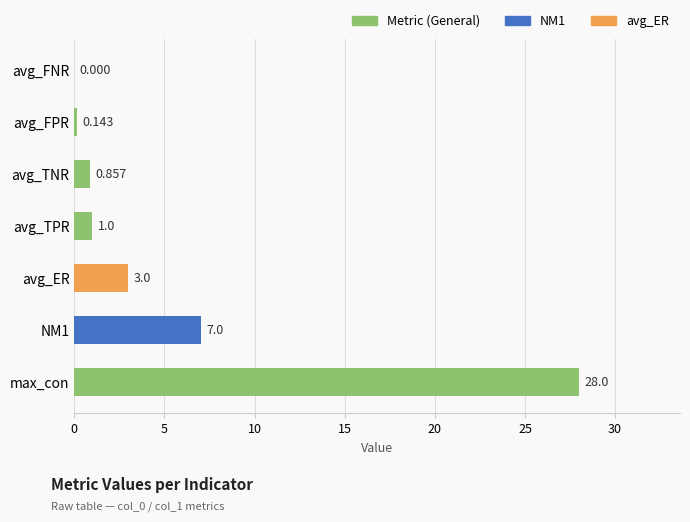

Between avg_ER and avg_FPR, which is larger?

avg_ER